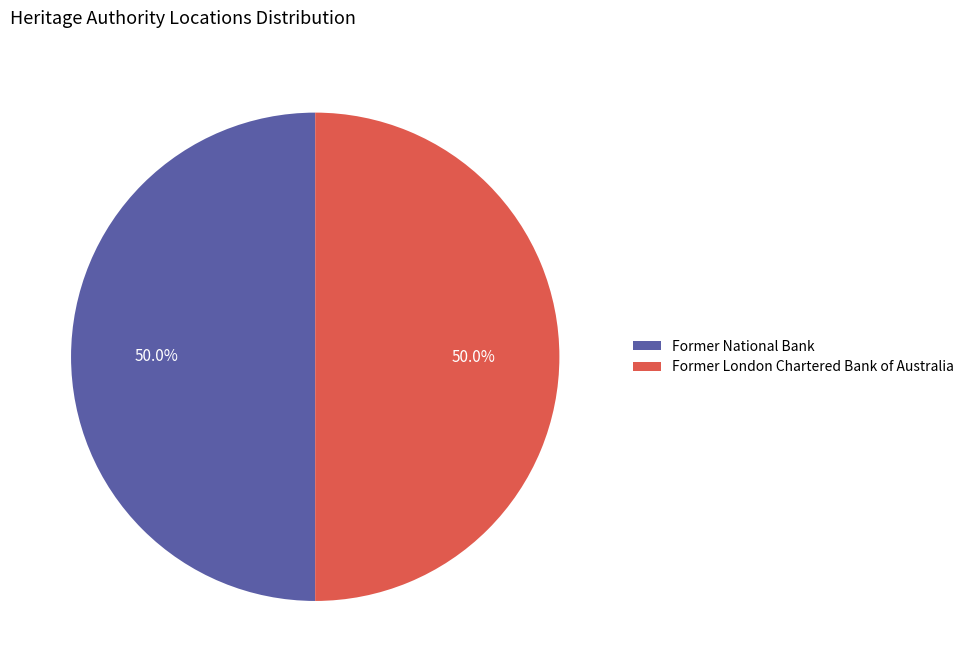

What is the total percentage of Former National Bank and Former London Chartered Bank of Australia?

100.0%